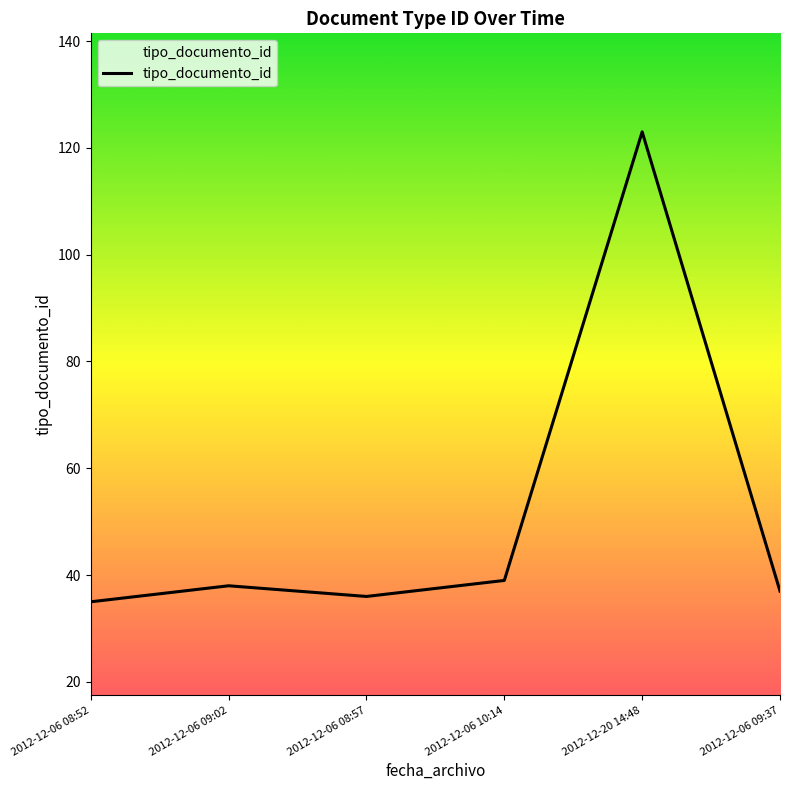

What is the change in value from 2012-12-06 09:02 to 2012-12-06 10:14?

+1